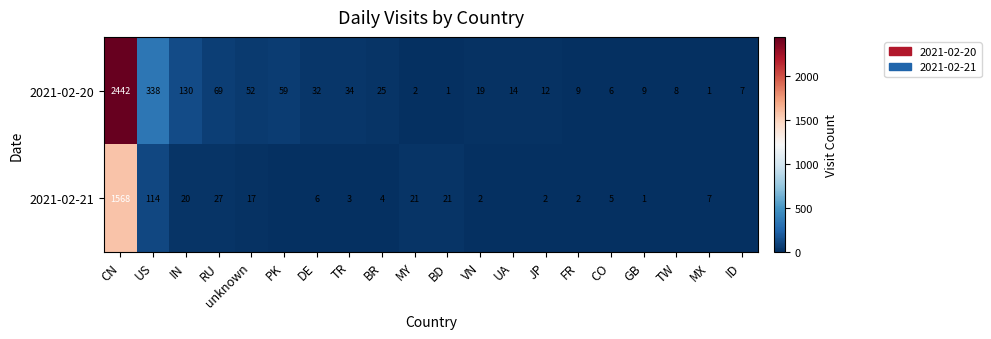

What is the difference between the maximum and second lowest values in the 2021-02-20 series?

2441